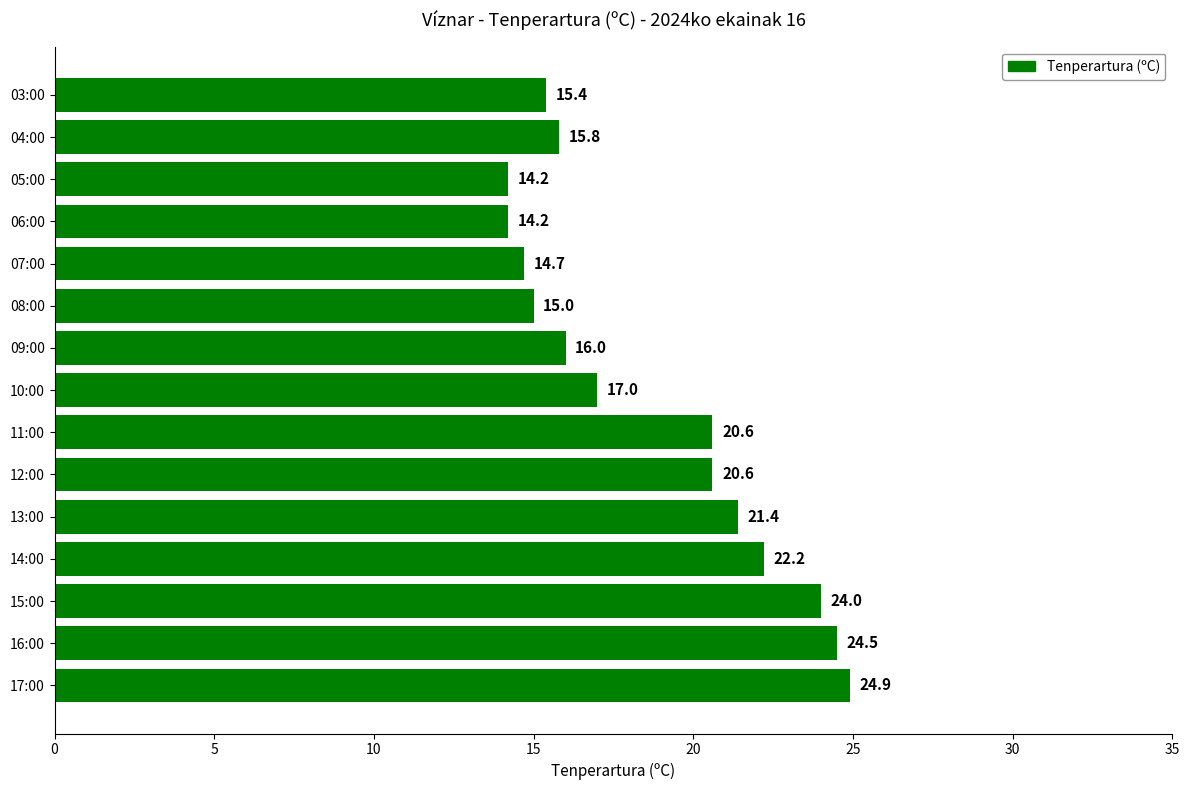

Reading top to bottom, what are all the values shown in this chart?

03:00=15.4	04:00=15.8	05:00=14.2	06:00=14.2	07:00=14.7	08:00=15.0	09:00=16.0	10:00=17.0	11:00=20.6	12:00=20.6	13:00=21.4	14:00=22.2	15:00=24.0	16:00=24.5	17:00=24.9